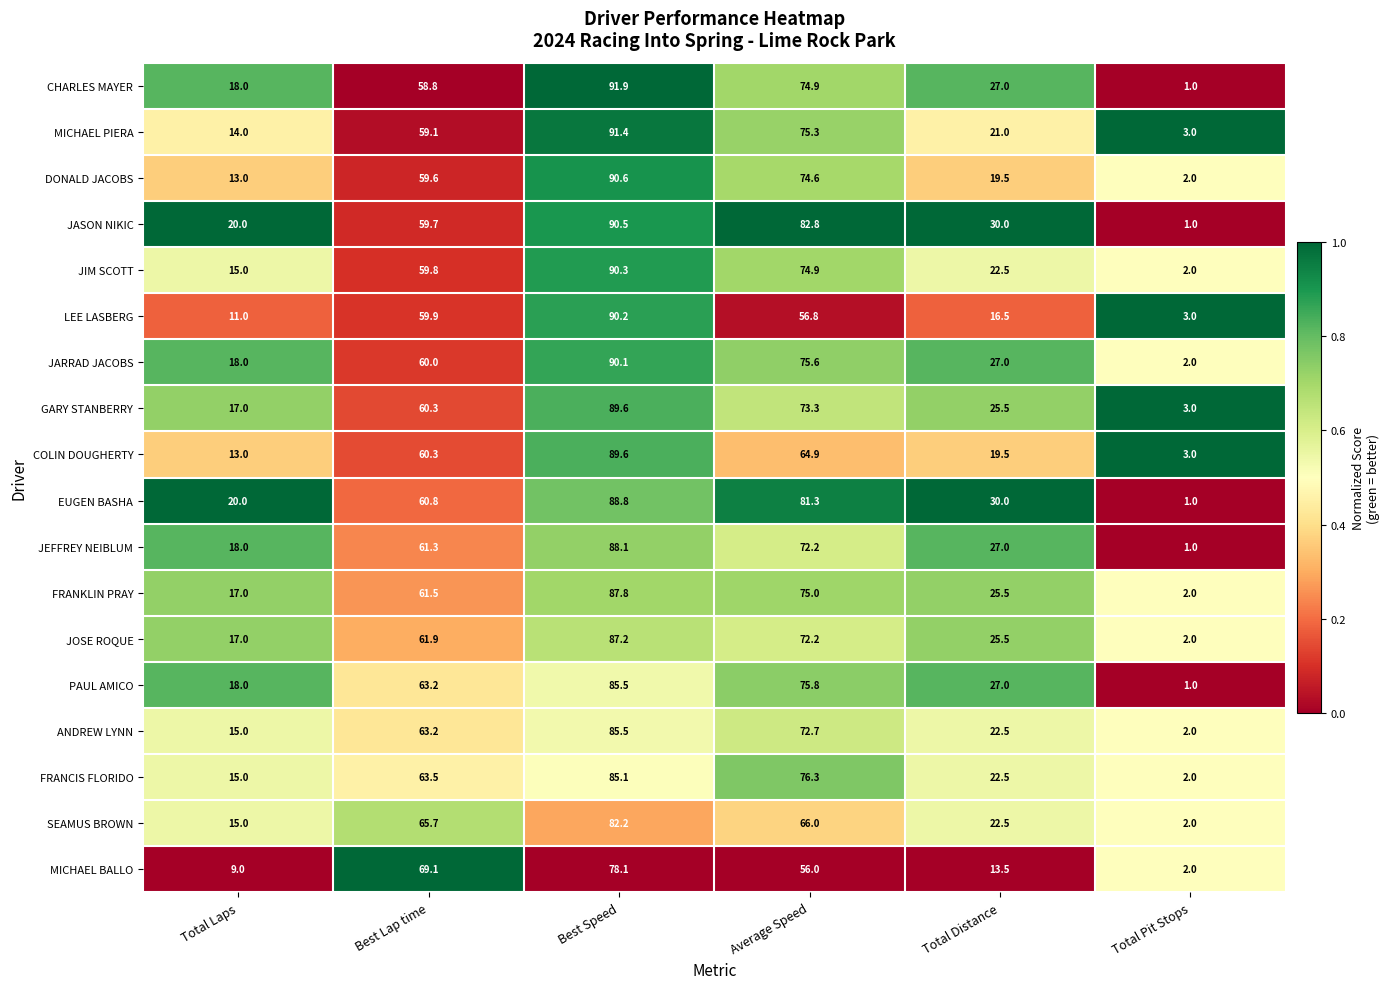

What is the difference between the second highest and second lowest values in the JEFFREY NEIBLUM series?

54.2